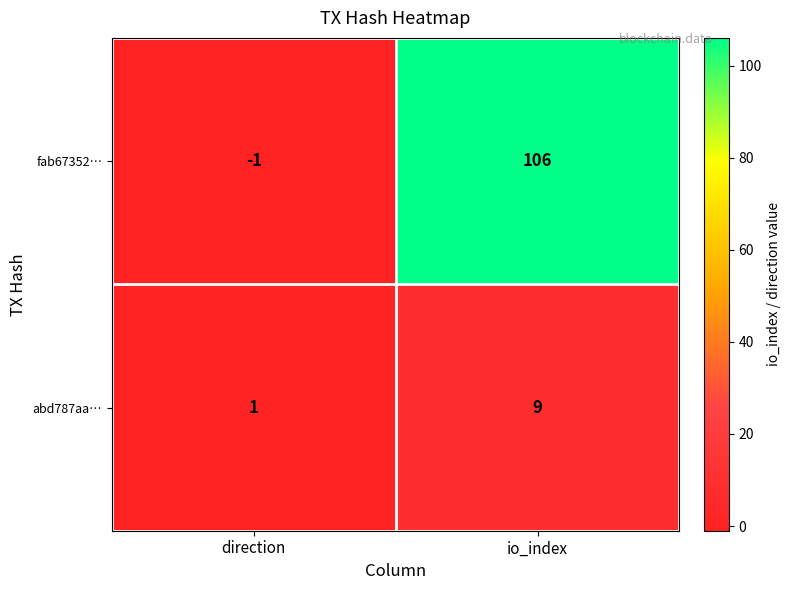

Which series has the largest total across all categories?

fab67352…